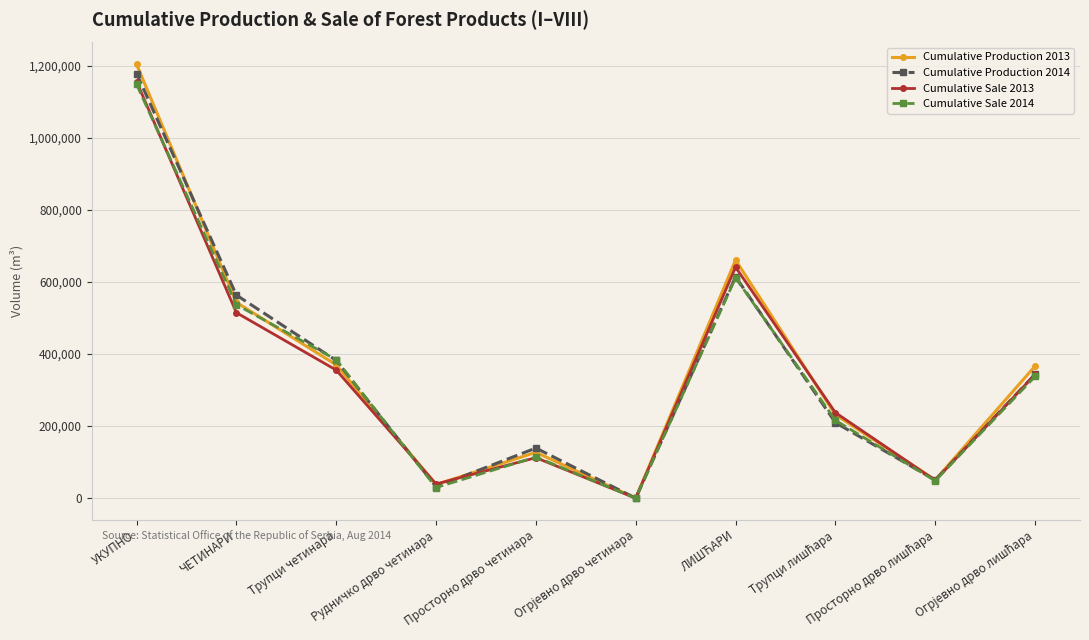

The Cumulative Production 2014 series shows 947926 at ЧЕТИНАРИ. True or false?

False